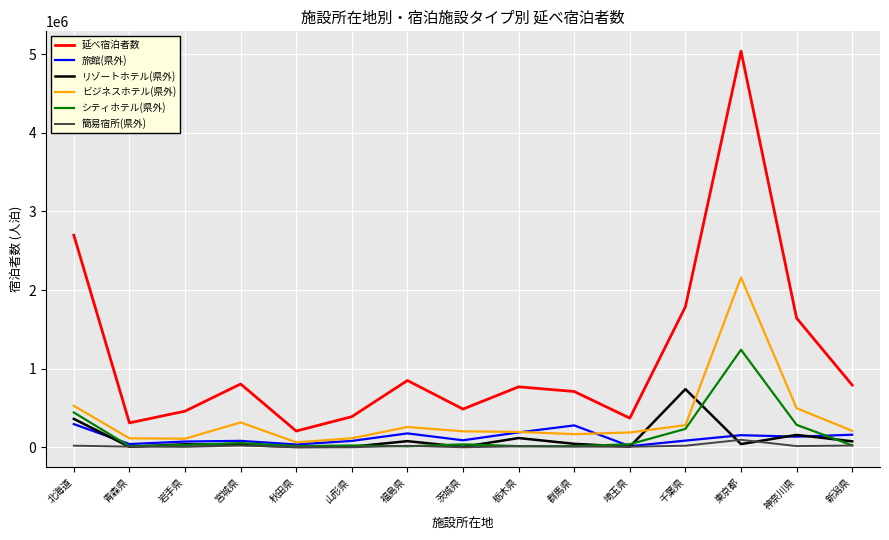

What are all the series names shown in the legend?

延べ宿泊者数, 旅館(県外), リゾートホテル(県外), ビジネスホテル(県外), シティホテル(県外), 簡易宿所(県外)